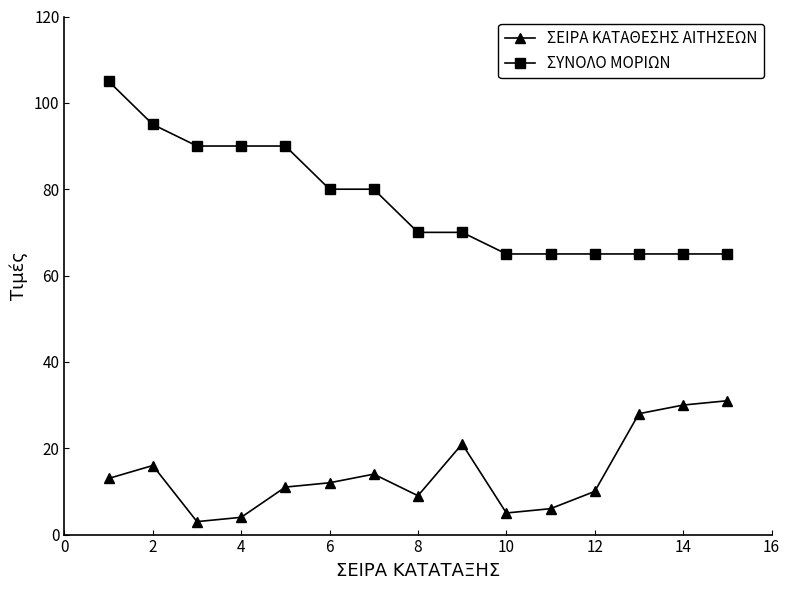

Which series has the largest total across all categories?

ΣΥΝΟΛΟ ΜΟΡΙΩΝ